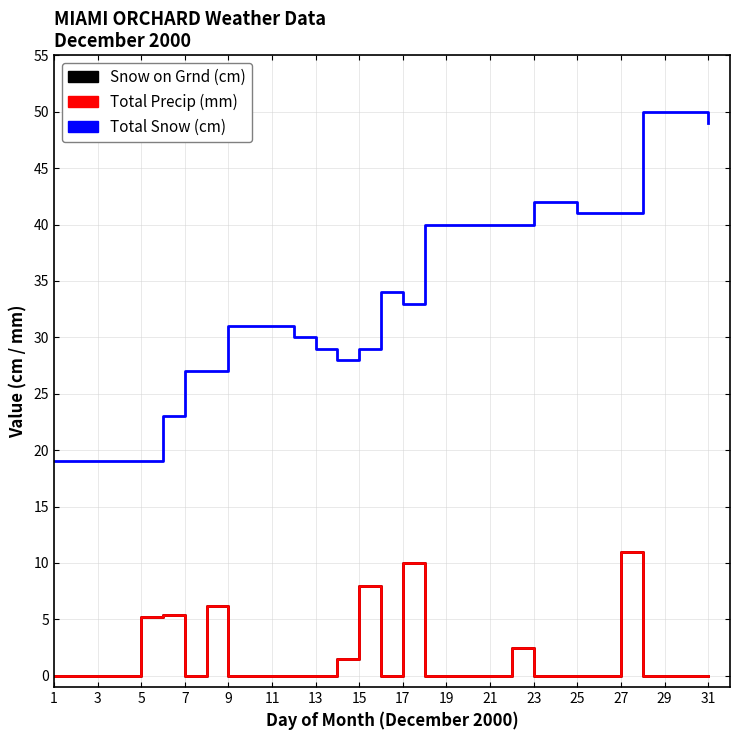

Does the chart display data point markers on the line(s)?

No